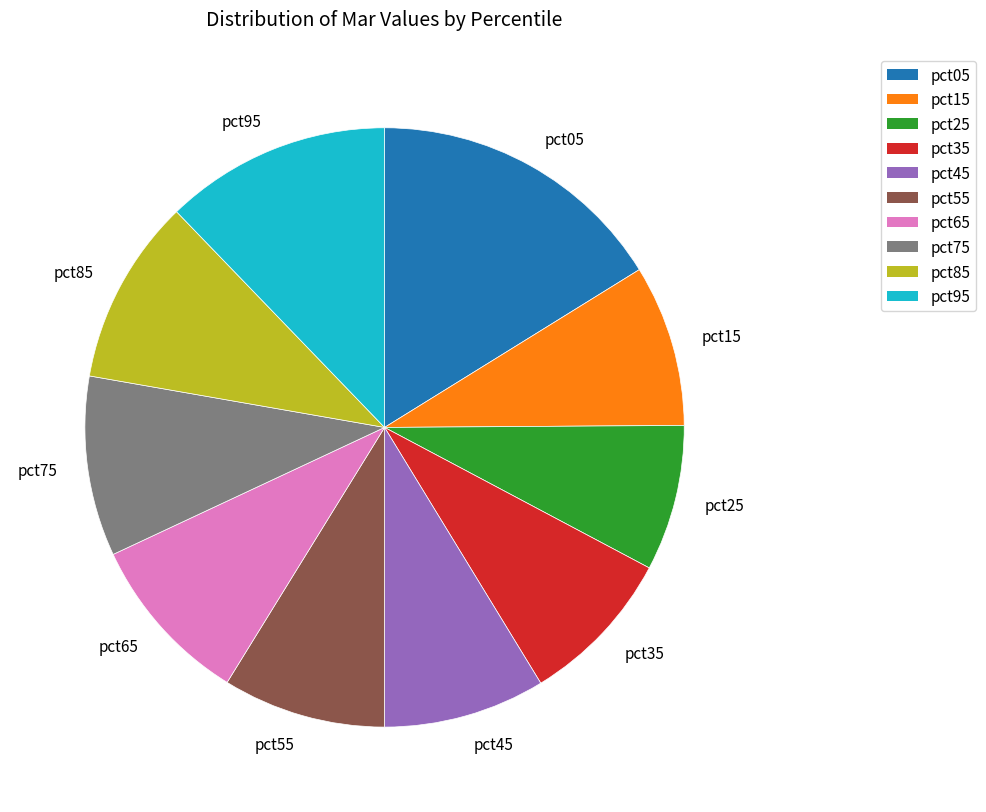

True or false: pct95 accounts for 12% of the total.

True